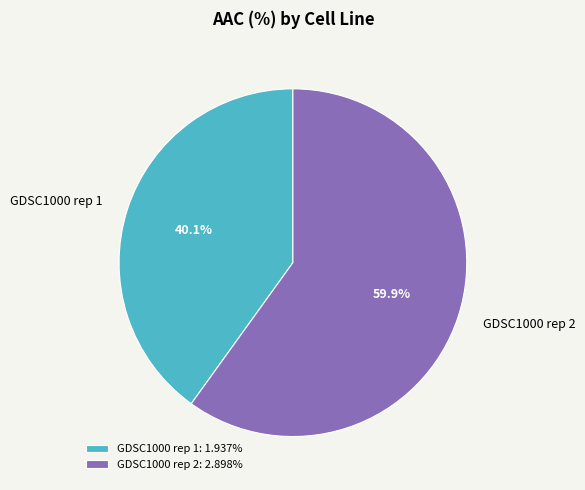

To the nearest percent, what percentage of the pie is GDSC1000 rep 2?

60%